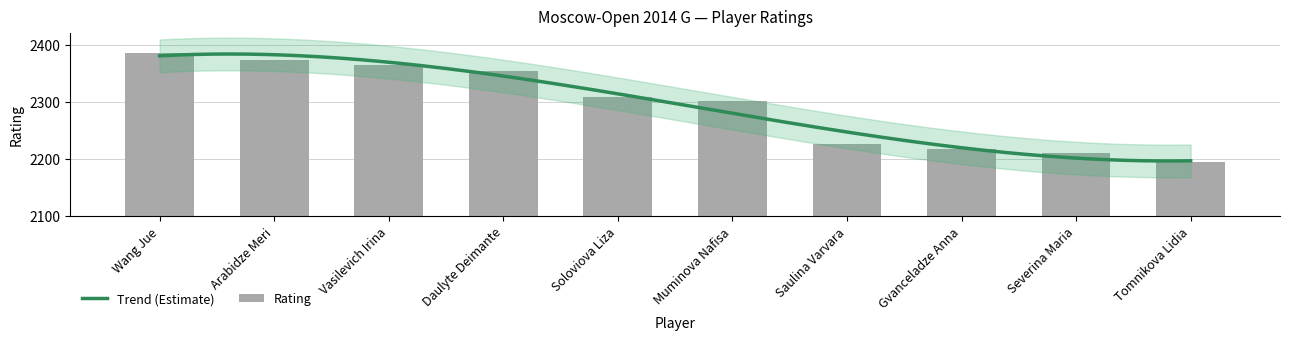

Count the number of values greater than 2308.

4